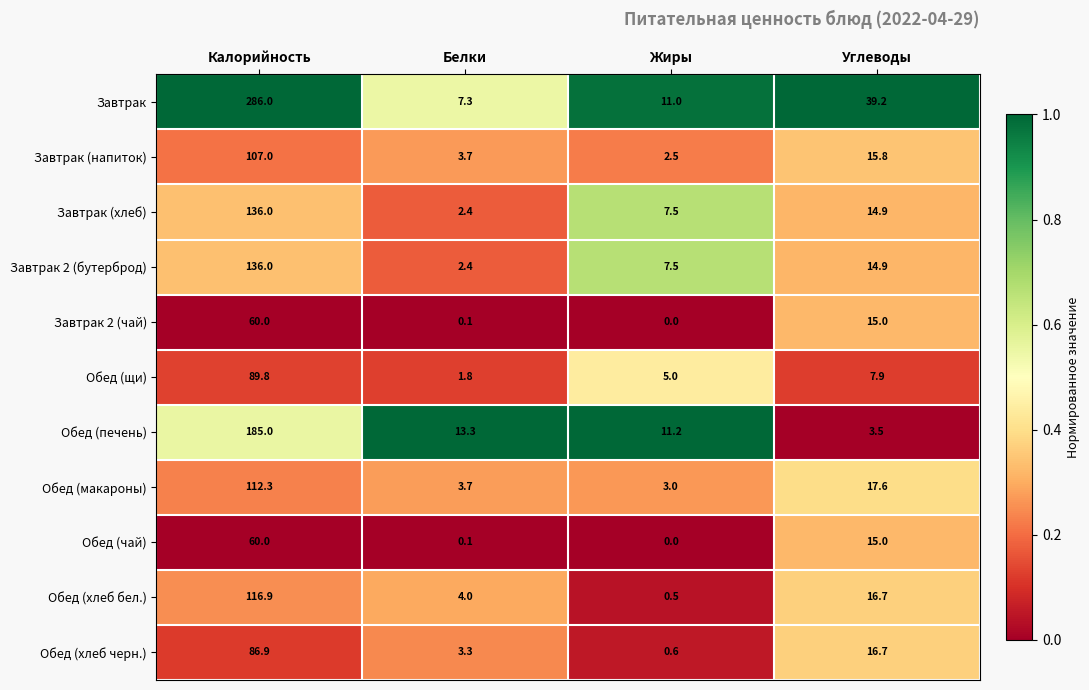

Which series changed the most between Калорийность and Жиры?

Завтрак